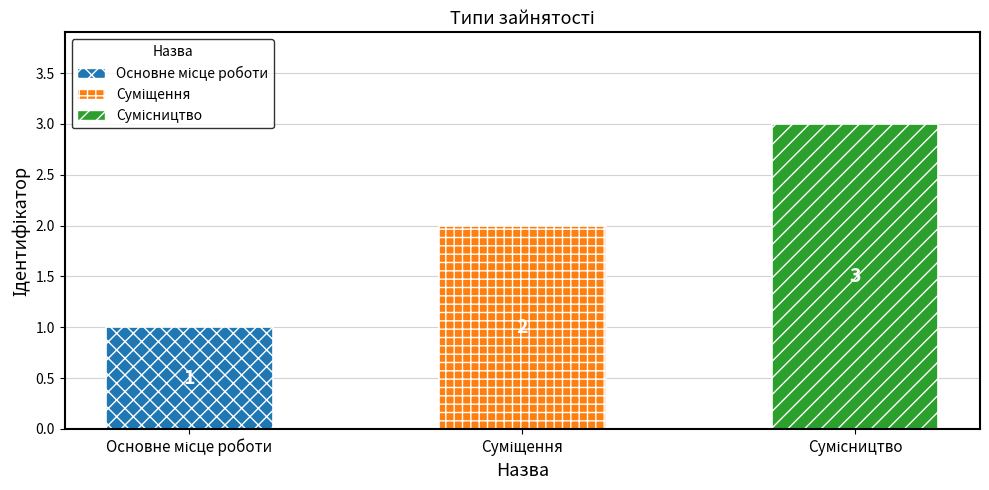

True or false: the data shows 2 at Суміщення.

True